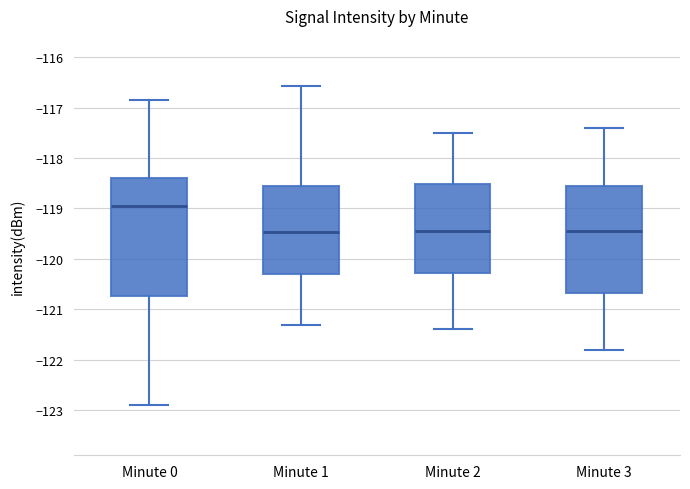

Reading left to right, transcribe this box plot: for each box, give where its median line is, the range the box spans, and where its two whiskers end, as read against the y-axis. The values are not printed on the chart, so give them approximately, as read against the axis.

Minute 0: median -118.9, box -120.7 to -118.4, whiskers -122.9 to -116.8
Minute 1: median -119.5, box -120.3 to -118.5, whiskers -121.3 to -116.6
Minute 2: median -119.4, box -120.3 to -118.5, whiskers -121.4 to -117.5
Minute 3: median -119.4, box -120.7 to -118.5, whiskers -121.8 to -117.4